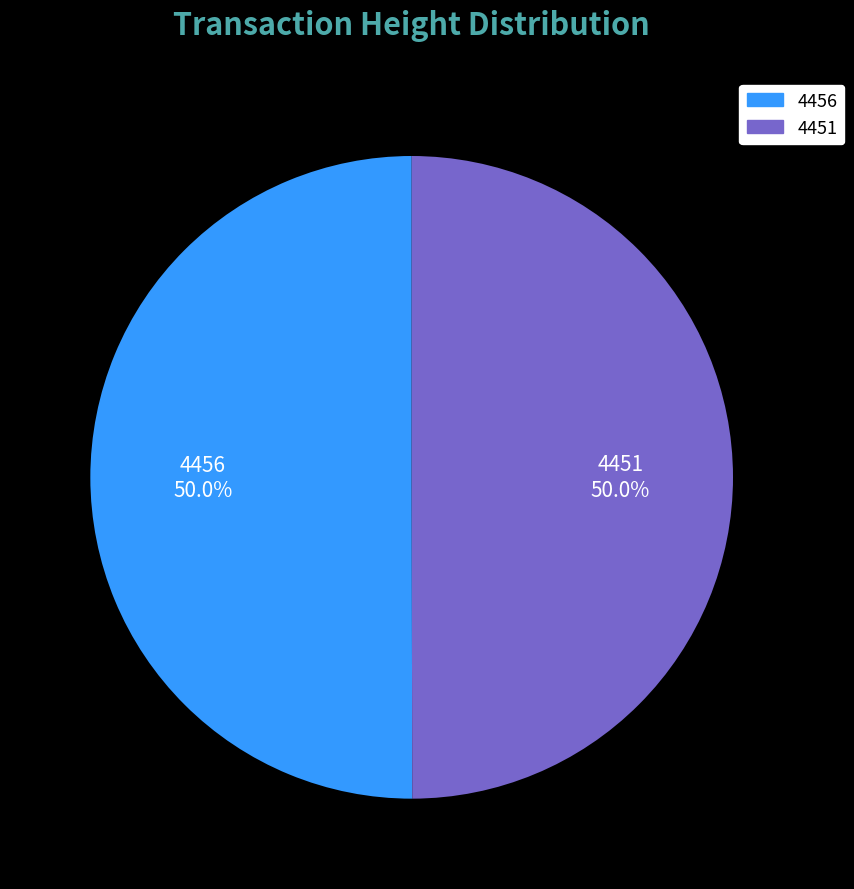

How much of the chart is everything except 4456?

50.0%